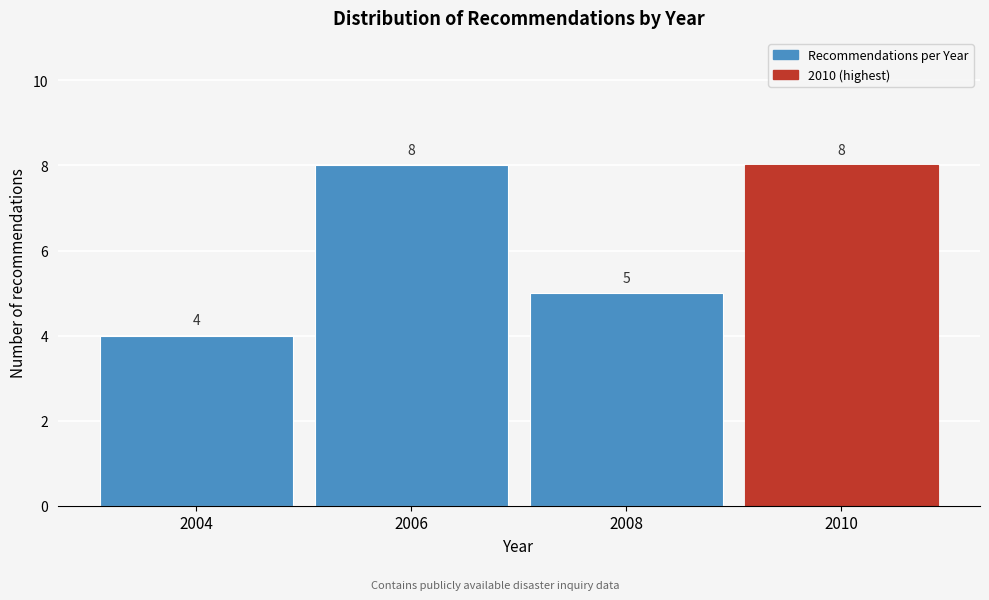

Reading left to right, list all the values displayed in this chart.

2004=4	2006=8	2008=5	2010=8